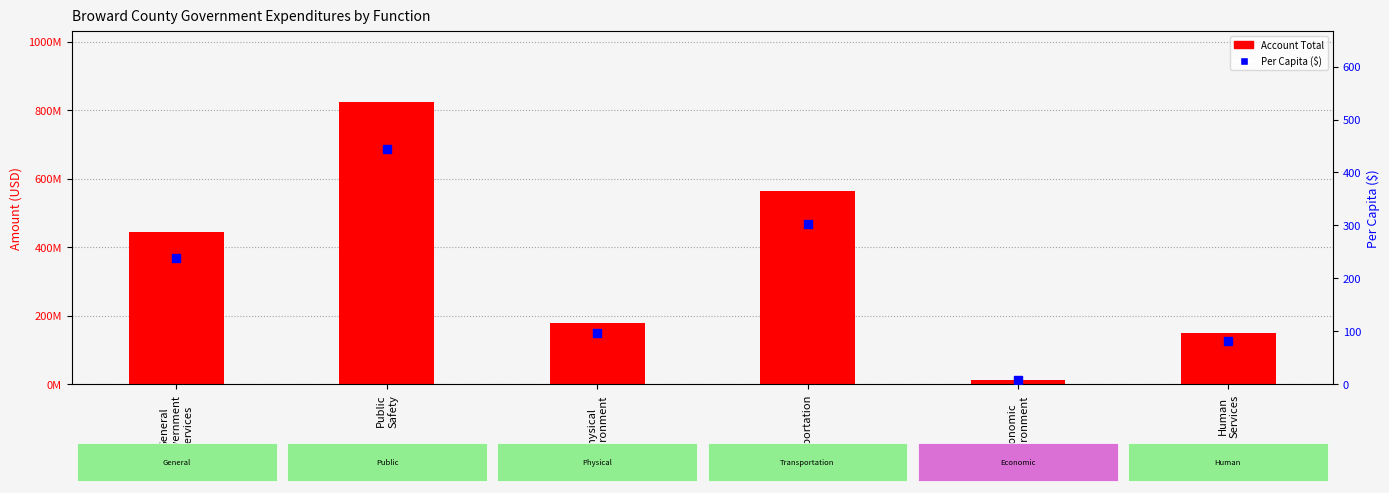

What is the total value across all series at Transportation?

562931303.5